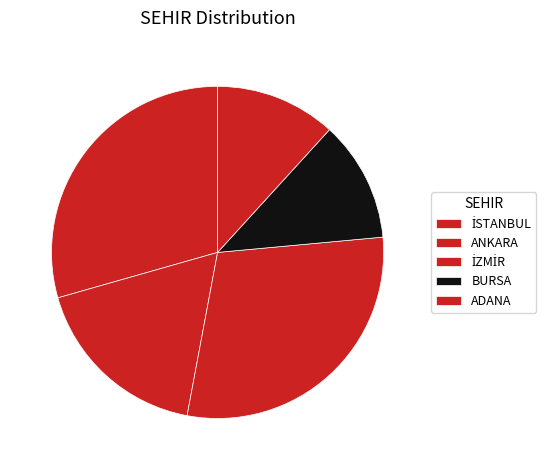

Is it true that BURSA is 24% of the pie?

False